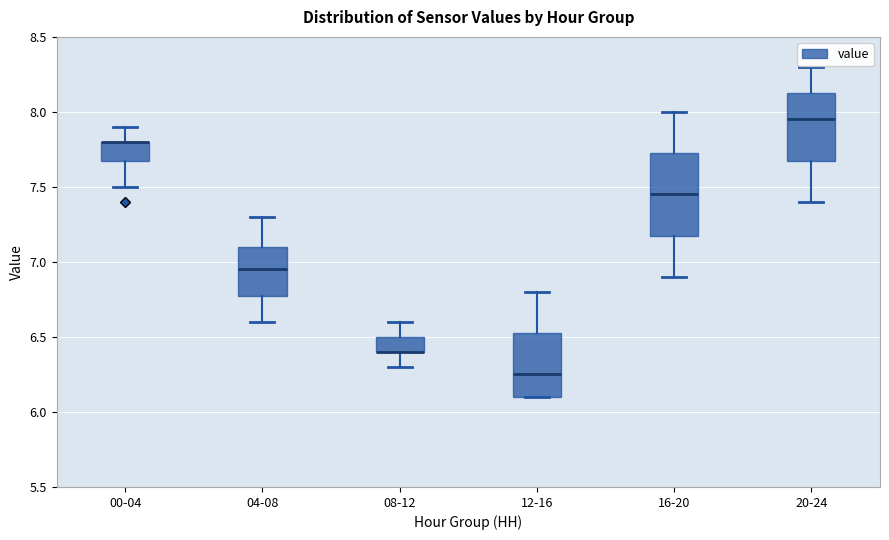

Reading left to right, read every box against the y-axis: the position of its median line, the range the box covers, and the ends of its whiskers. The values are not printed on the chart, so give them approximately, as read against the axis.

00-04: median 7.80 (drawn on the box's upper edge), box 7.70 to 7.80, whiskers 7.50 to 7.90
04-08: median 6.95, box 6.80 to 7.10, whiskers 6.60 to 7.30
08-12: median 6.40 (drawn on the box's lower edge), box 6.40 to 6.50, whiskers 6.30 to 6.60
12-16: median 6.25, box 6.10 to 6.55, whiskers 6.10 to 6.80
16-20: median 7.45, box 7.20 to 7.75, whiskers 6.90 to 8.00
20-24: median 7.95, box 7.70 to 8.15, whiskers 7.40 to 8.30